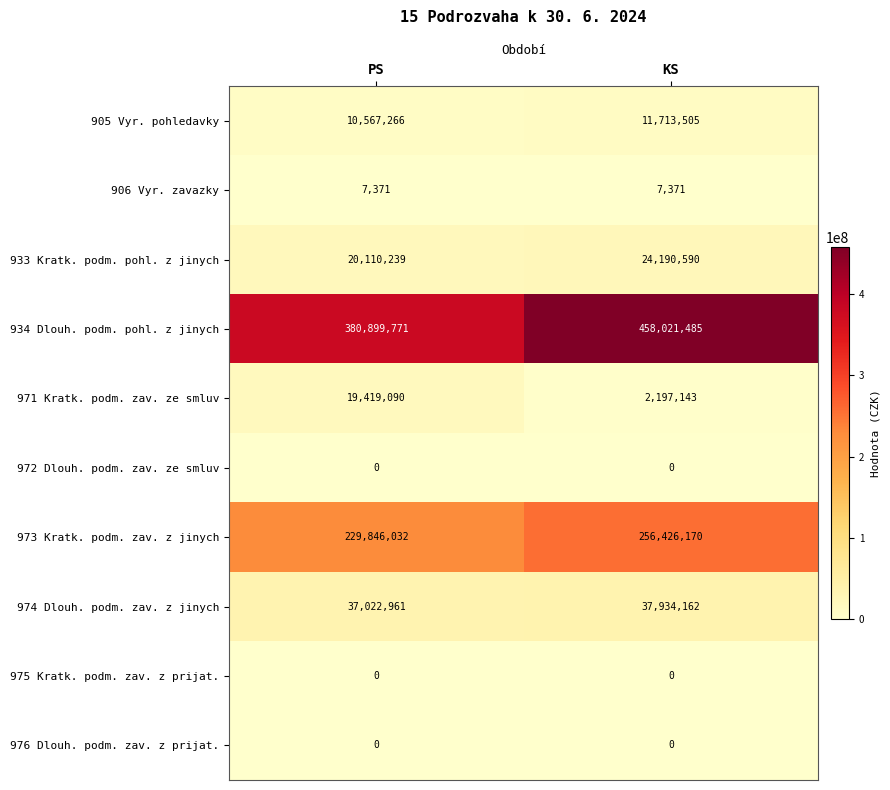

What is the difference between the maximum and minimum values in the 971 Kratk. podm. zav. ze smluv series?

17221947